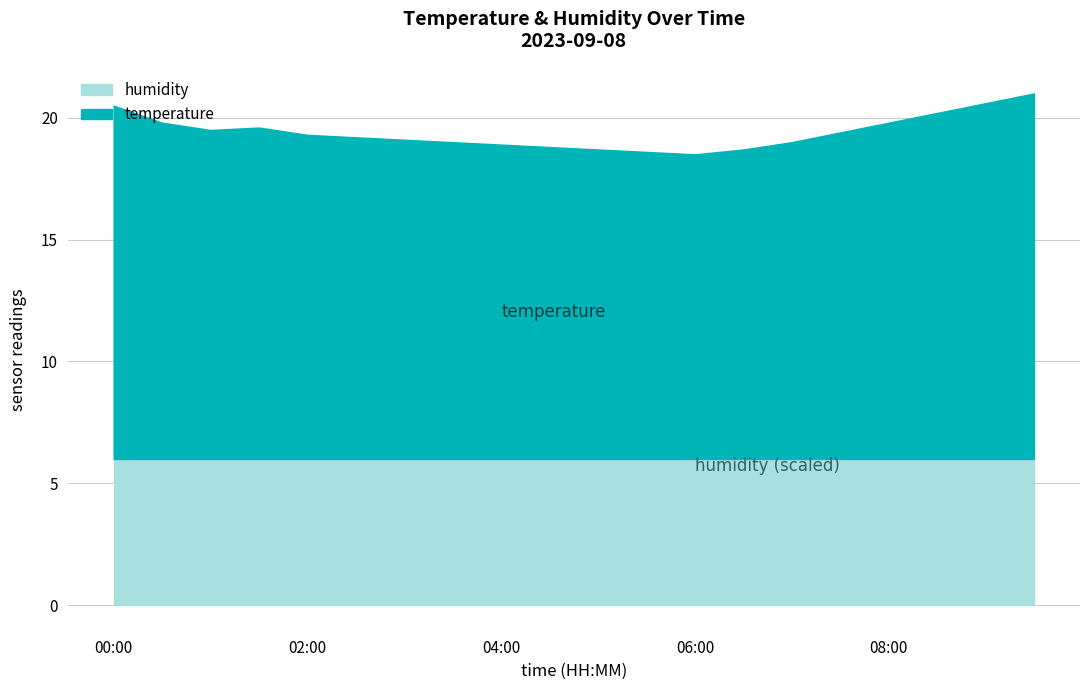

What is the difference between the second highest and minimum values in the temperature series?

2.1